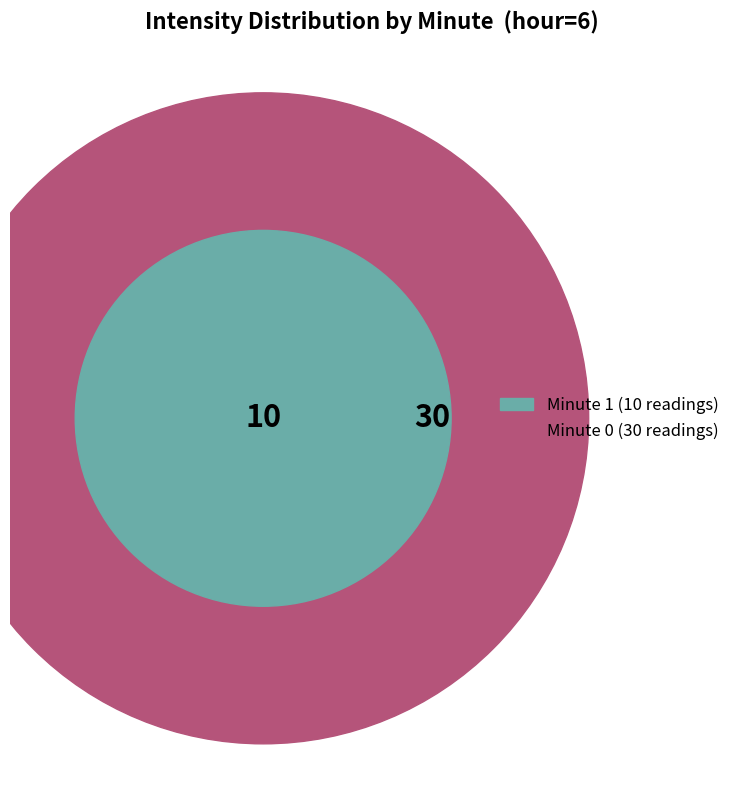

Is it true that Minute 1 is 31% of the pie?

False